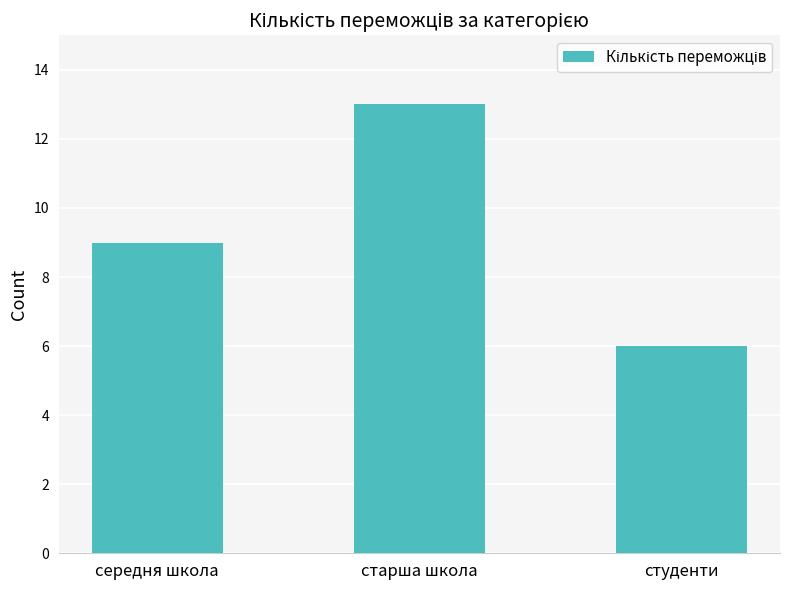

Does the chart contain any negative values?

No